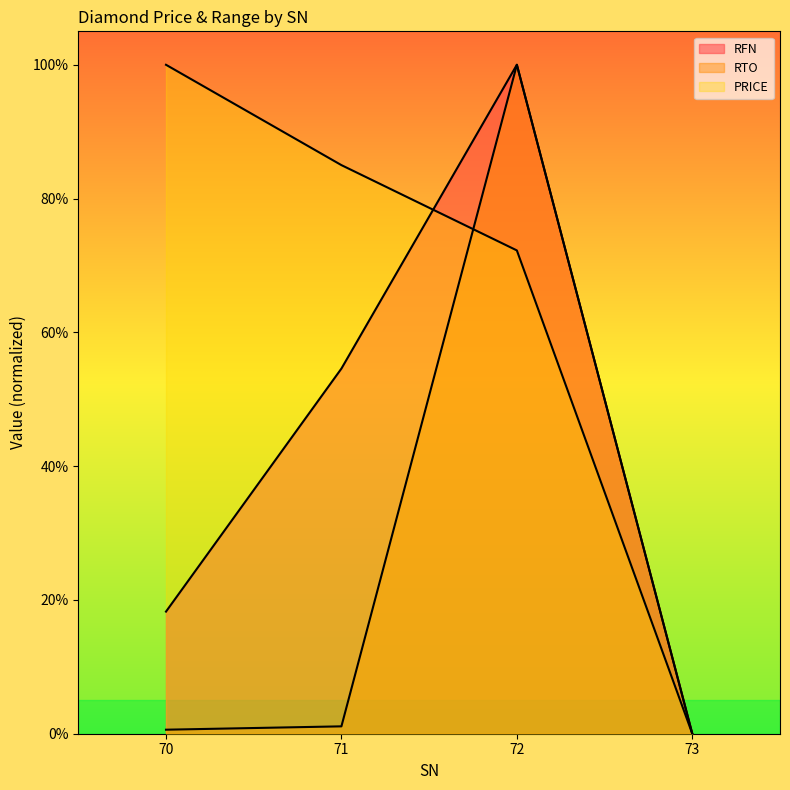

Is it true that RTO equals 0.0 at 70?

False